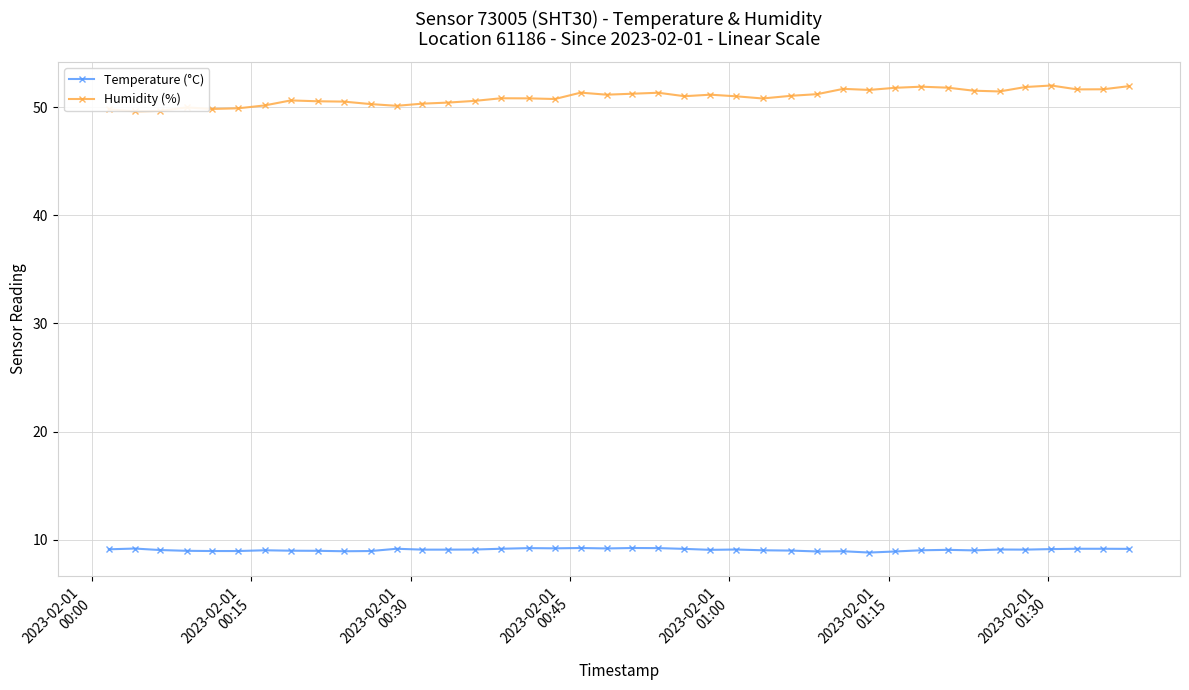

What is the minimum value for Temperature (°C)?

8.8